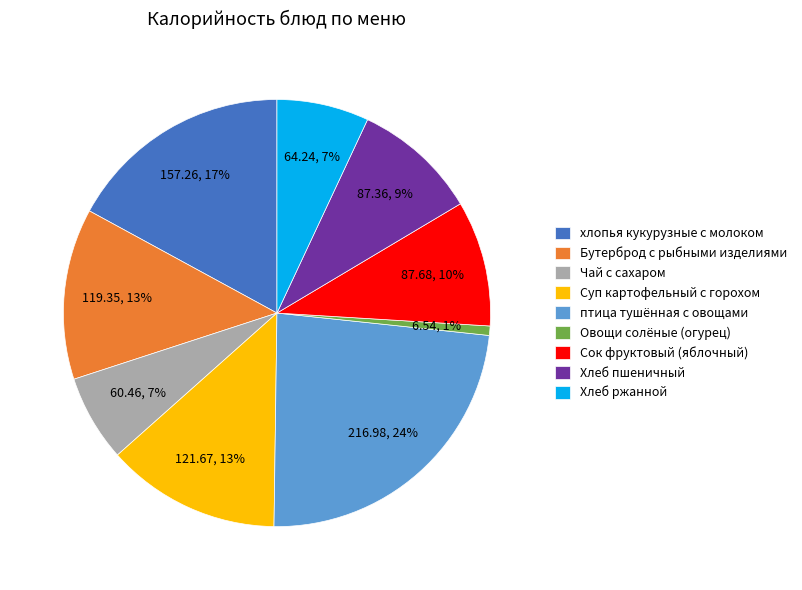

Between хлопья кукурузные с молоком and Суп картофельный с горохом, which is larger?

хлопья кукурузные с молоком